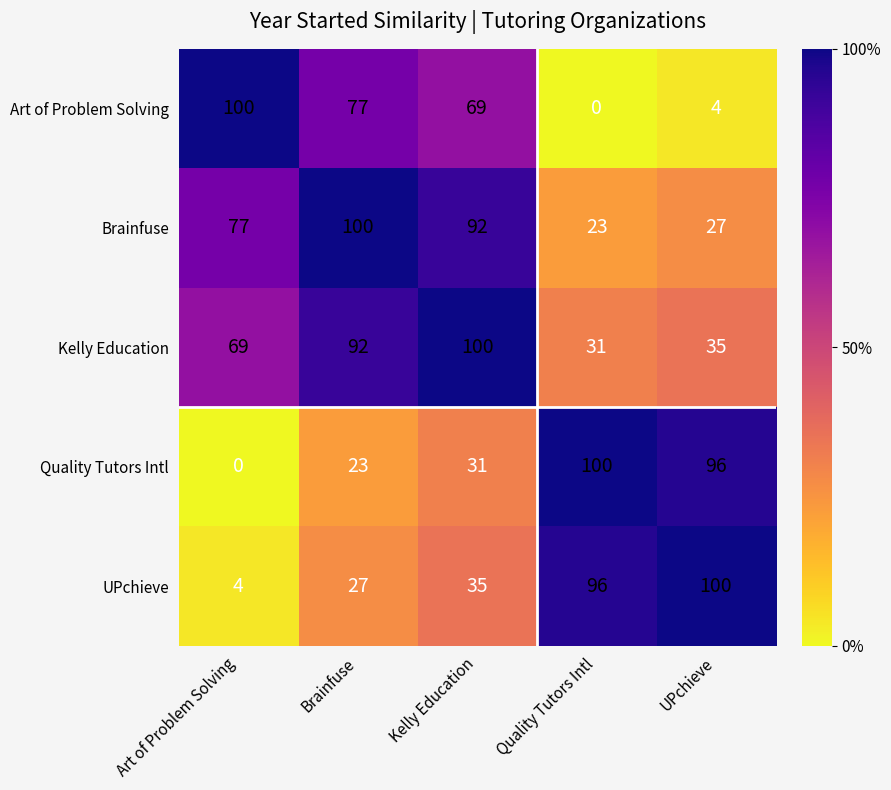

What is the spread (max minus min) of values at Kelly Education?

69